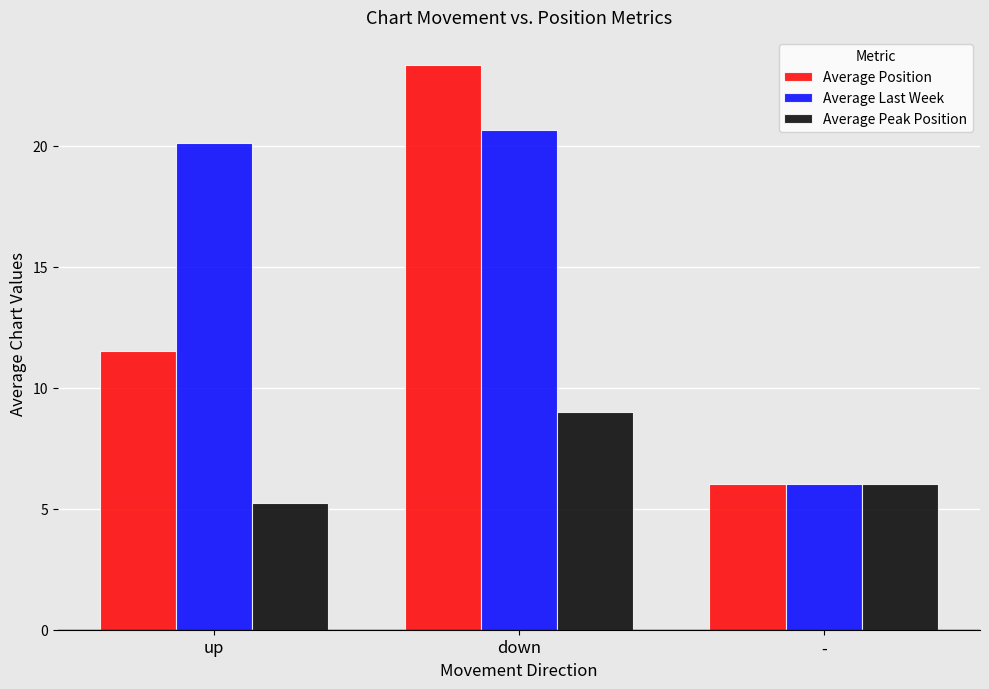

List the labels in order of Average Peak Position value, smallest first.

up, -, down